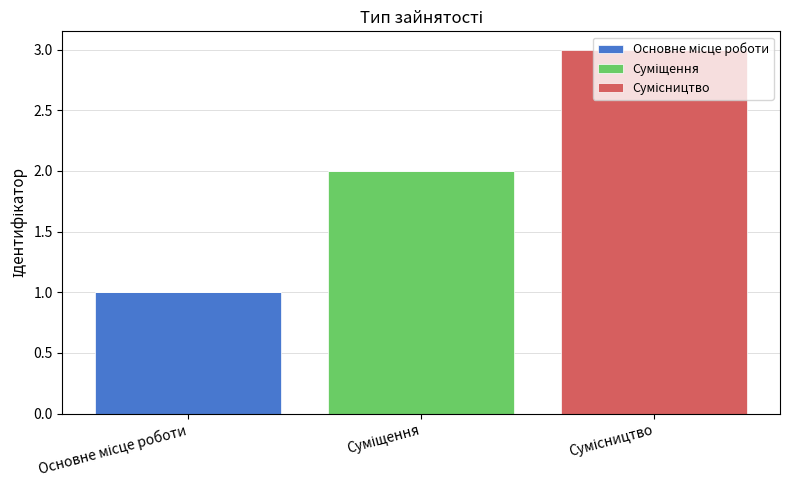

Are the bars horizontal?

No